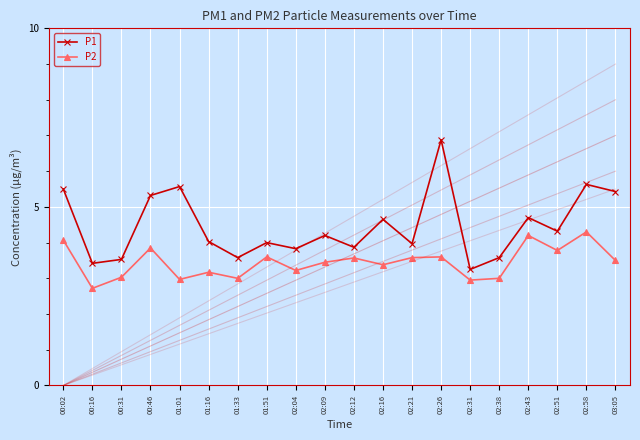

Which series has the largest total across all categories?

P1